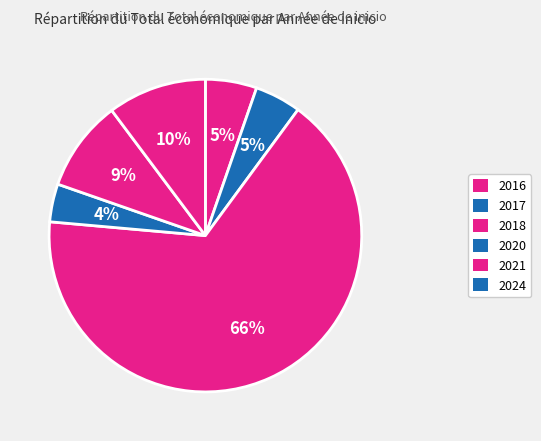

Which slice is the largest?

2018